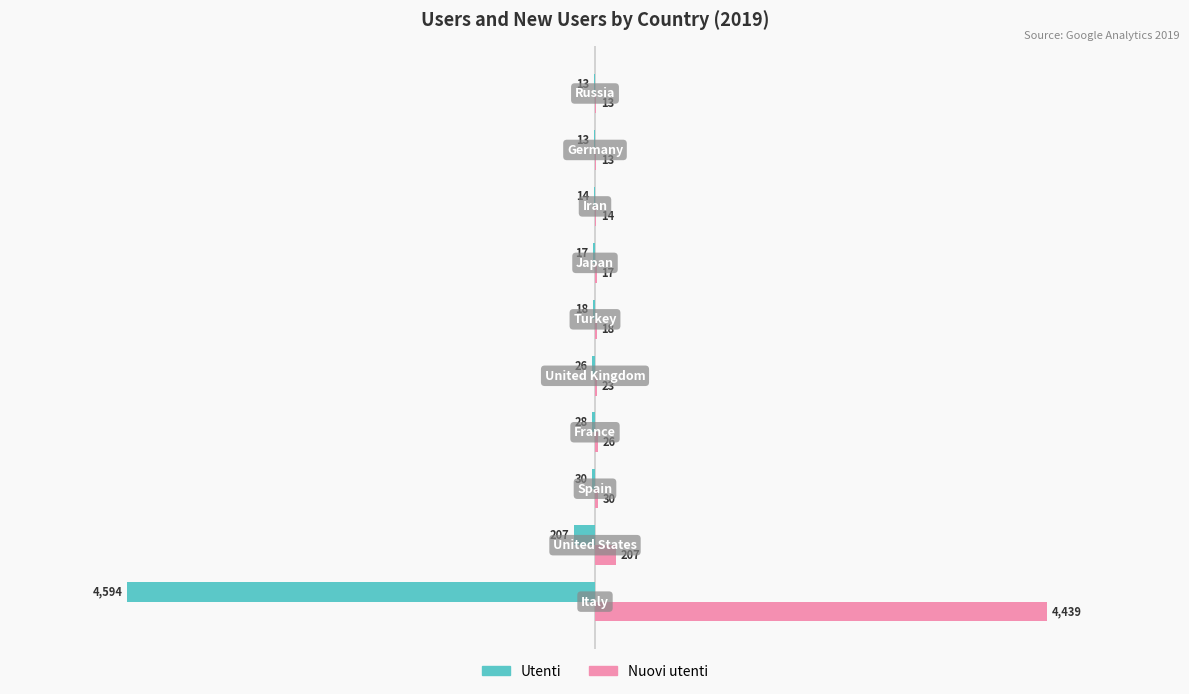

What is the maximum value shown in the chart?

4439